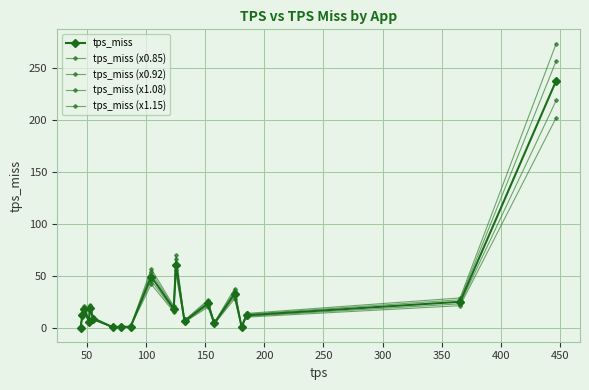

Does the chart have visible grid lines?

Yes